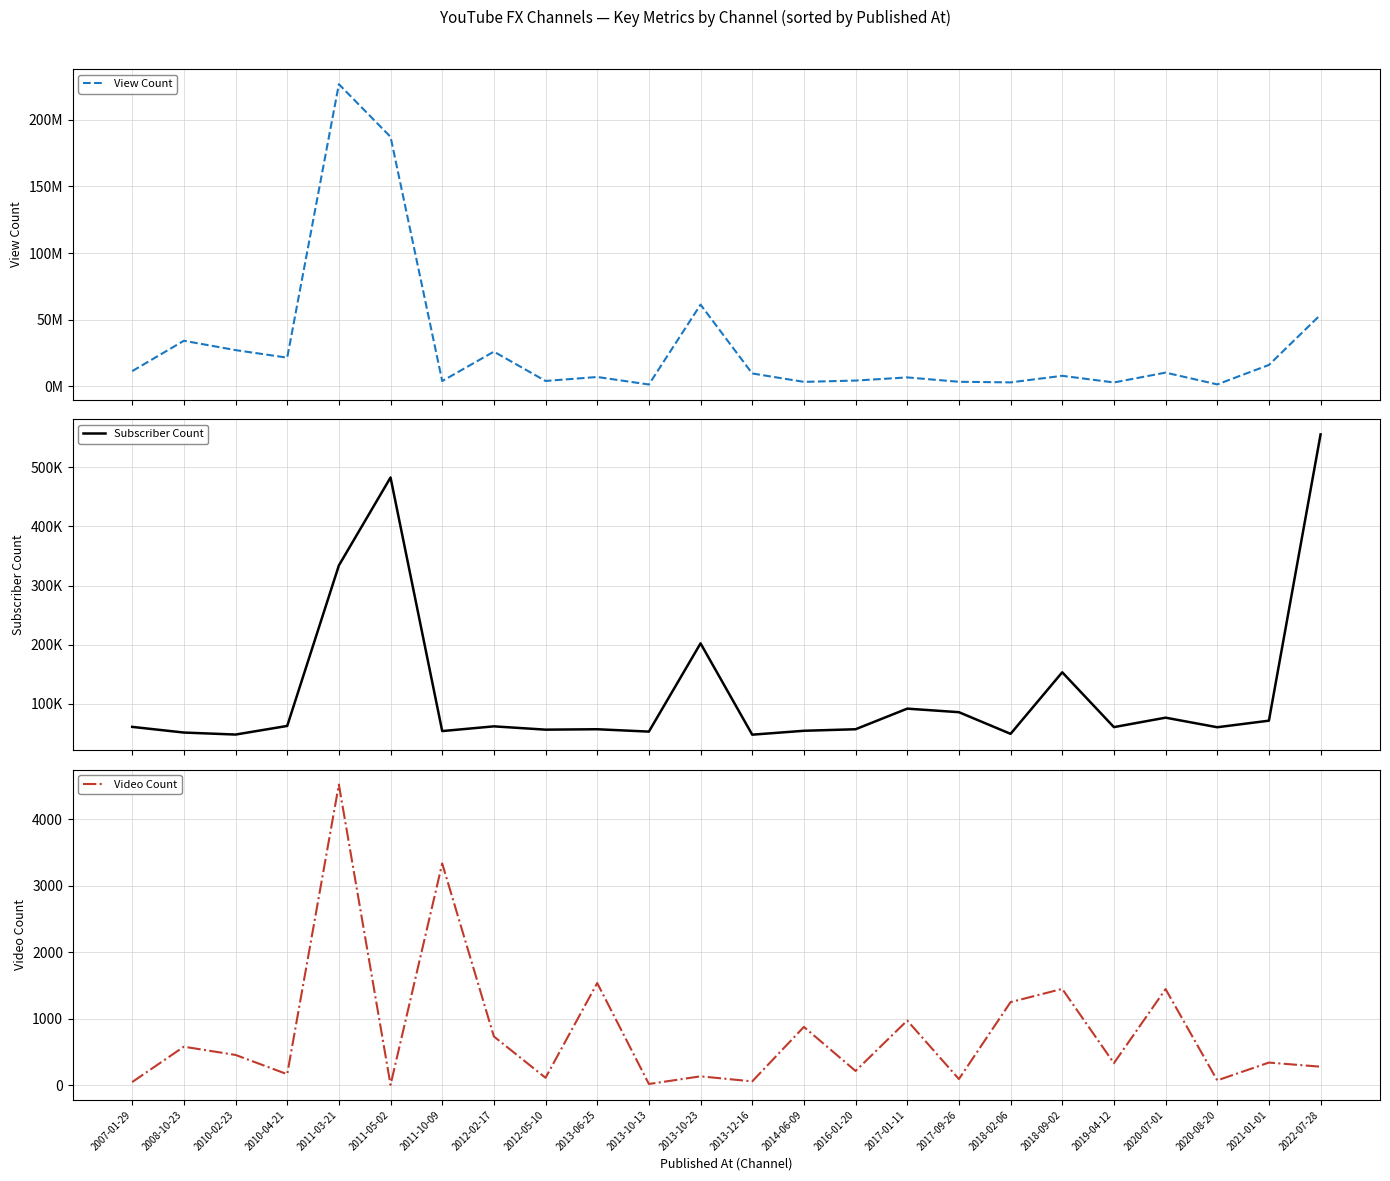

Which label corresponds to the smallest value in the chart?

2011-05-02